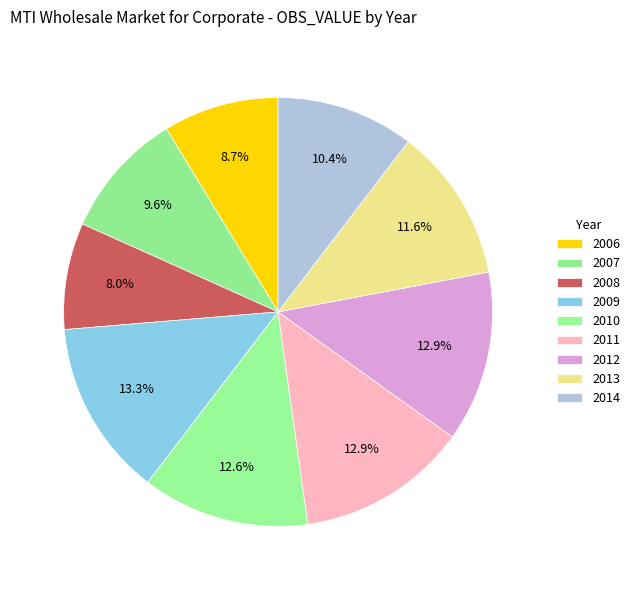

Is there a majority slice in this chart?

No